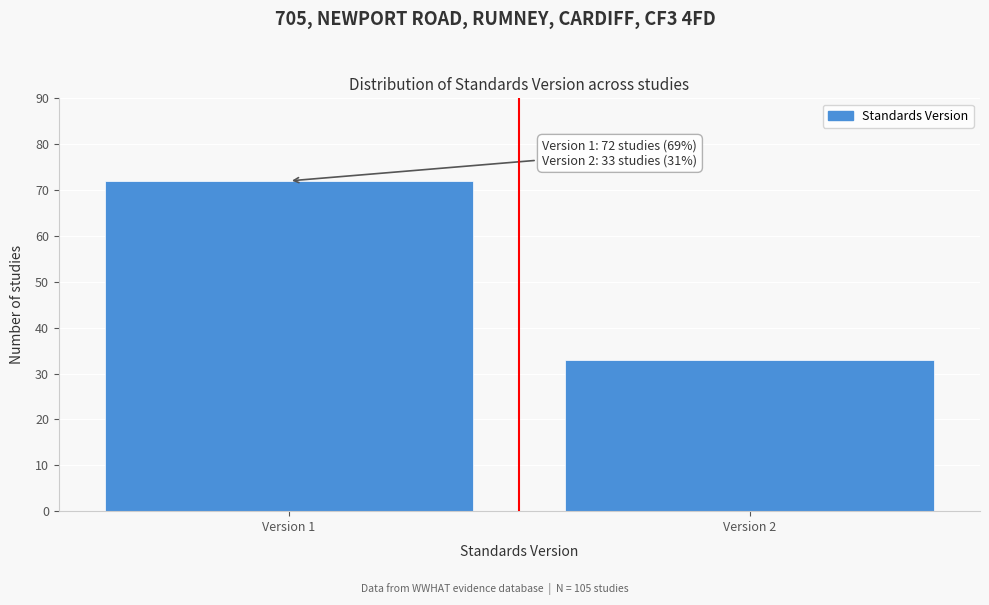

Reading left to right, what are all the values shown in this chart?

72	33